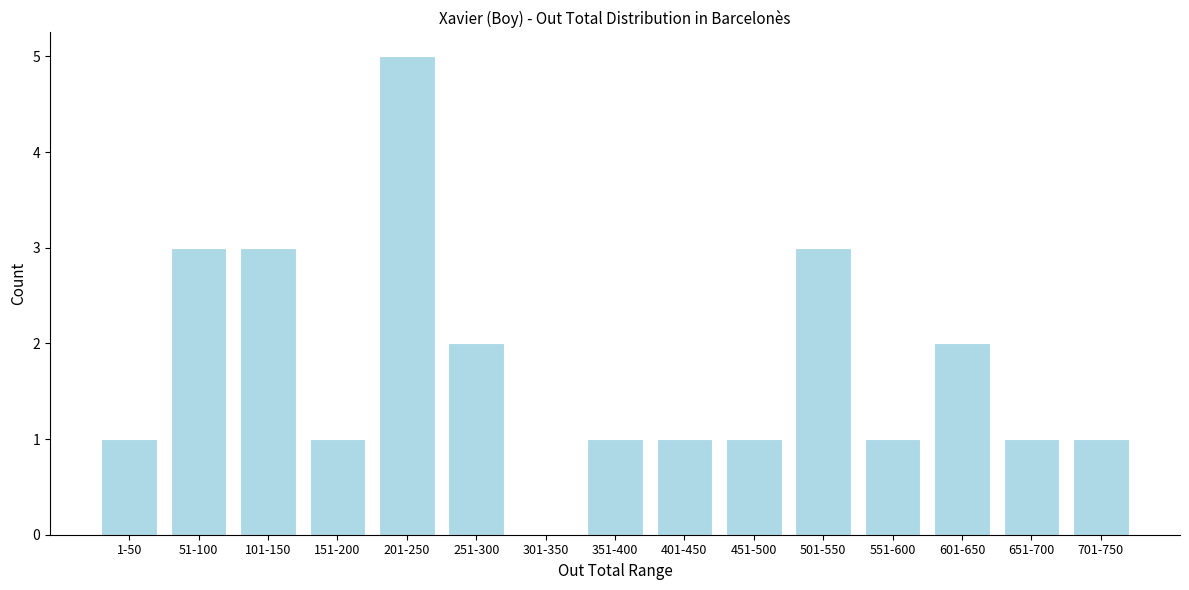

Reading right to left, transcribe all the data shown in this chart.

701-750=1	651-700=1	601-650=2	551-600=1	501-550=3	451-500=1	401-450=1	351-400=1	301-350=0	251-300=2	201-250=5	151-200=1	101-150=3	51-100=3	1-50=1